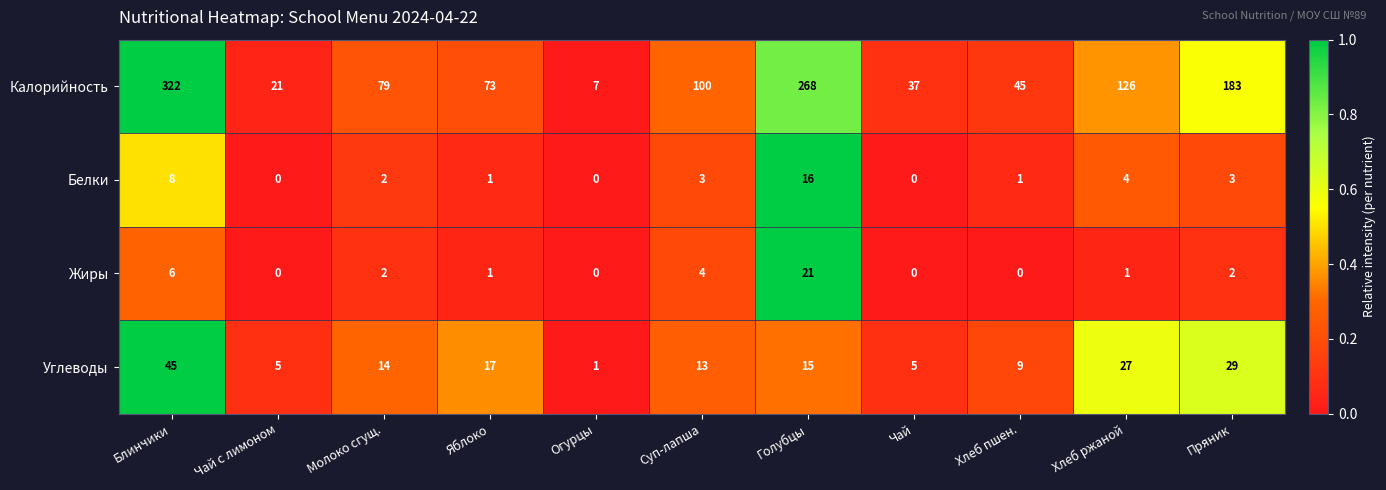

Count the number of categories in the chart.

11